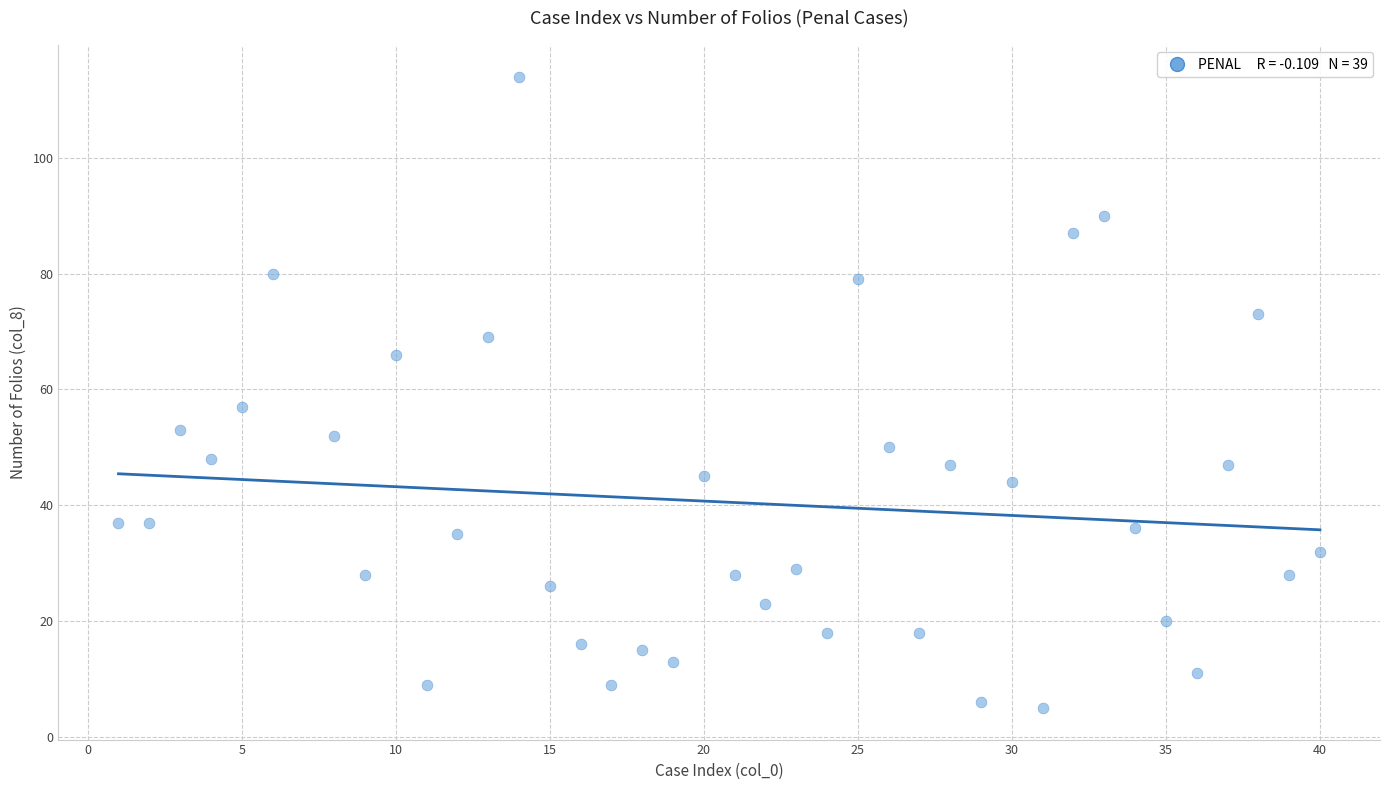

What Y value in the scatter plot is closest to 59?

57